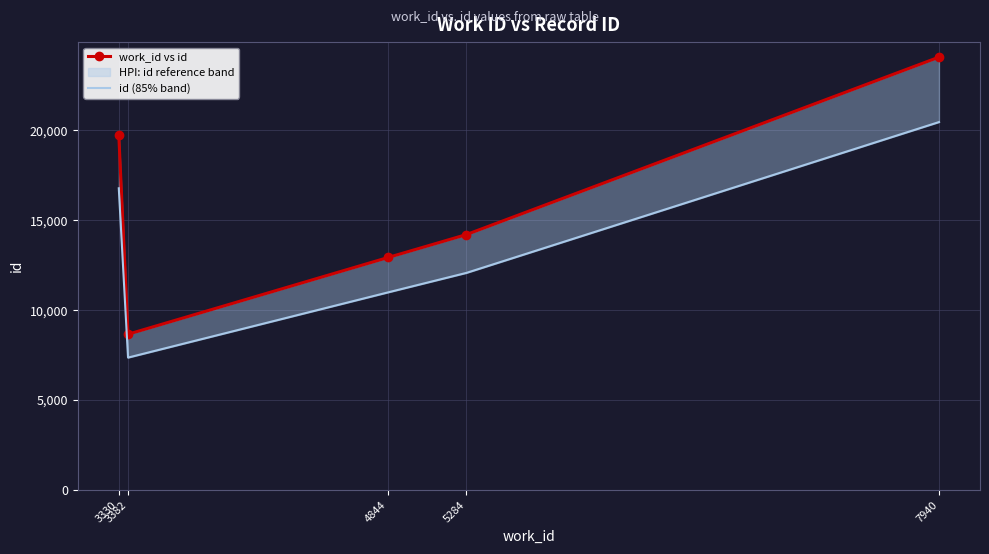

Between 3330 and 5284, which series saw the biggest shift?

work_id vs id